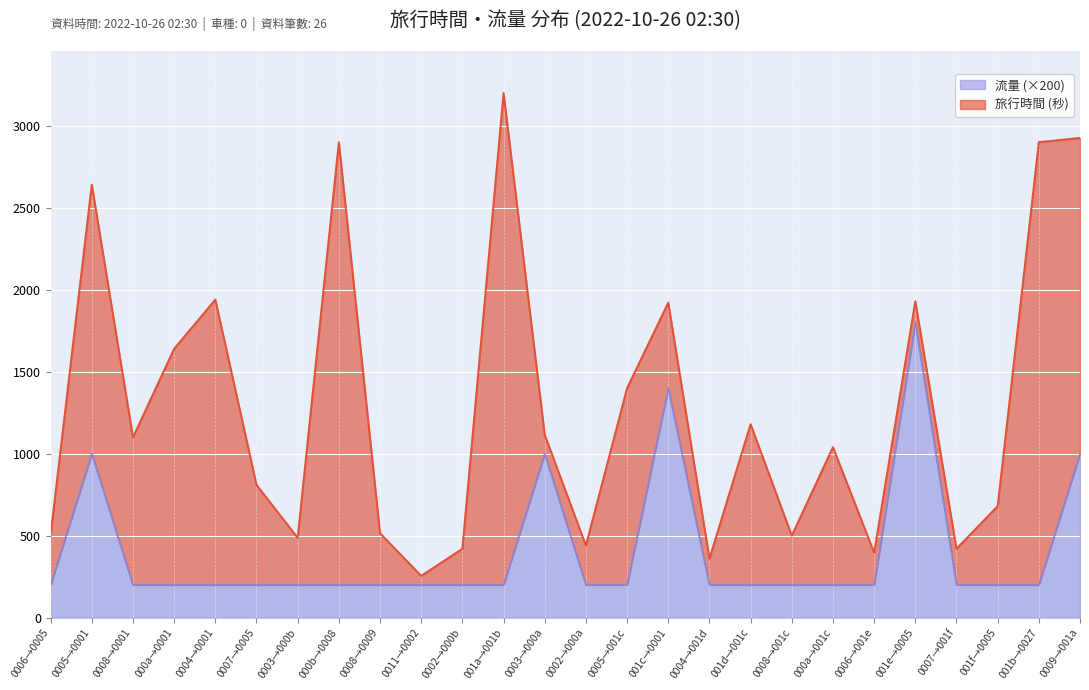

The 流量 (×200) series shows 200 at 0002→000b. True or false?

True